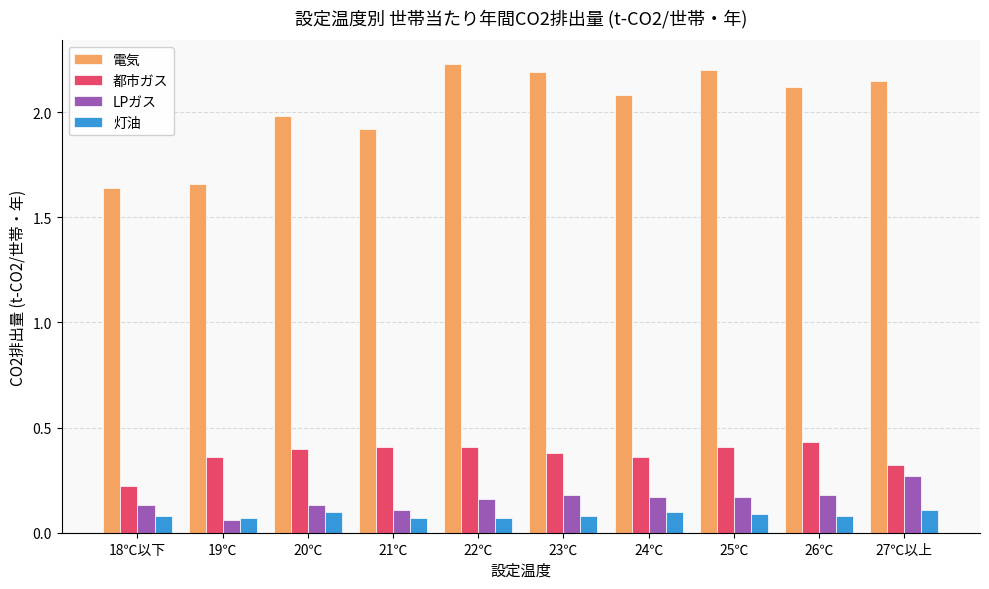

Which series has the widest spread of values?

電気